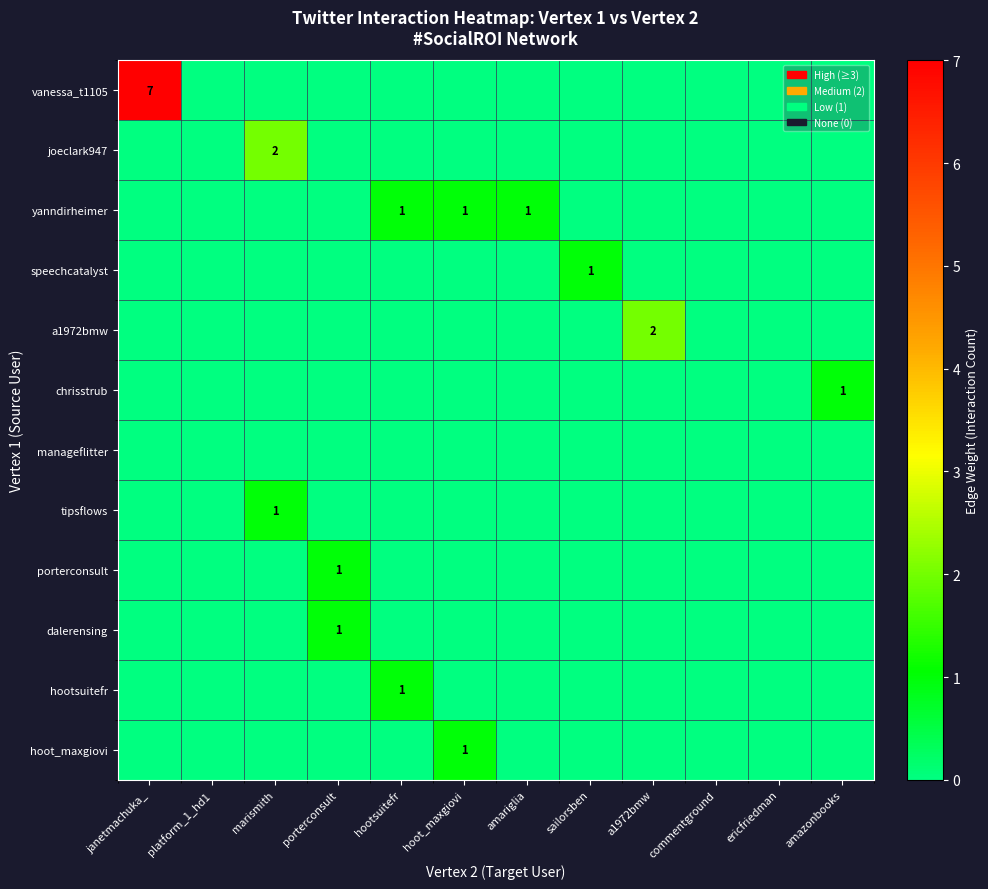

Rank the categories by porterconsult value from highest to lowest.

porterconsult, janetmachuka_, platform_1_hd1, marismith, hootsuitefr, hoot_maxgiovi, amariglia, sailorsben, a1972bmw, commentground, ericfriedman, amazonbooks